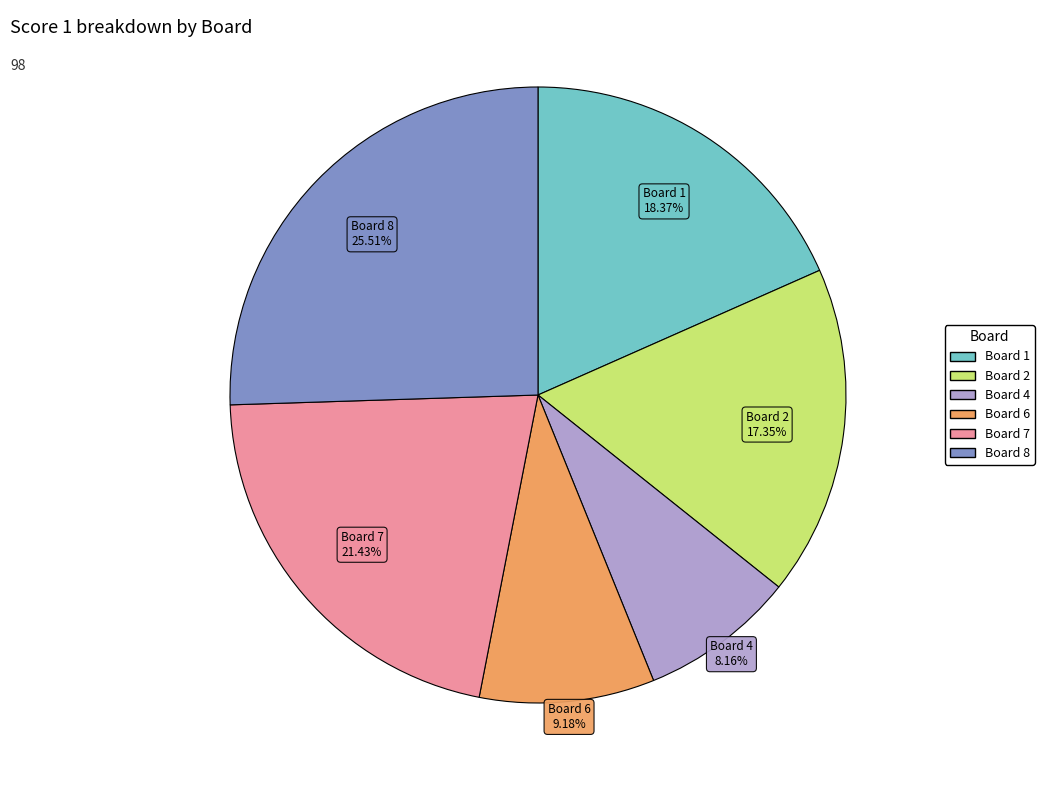

How many segments does this pie chart have?

6